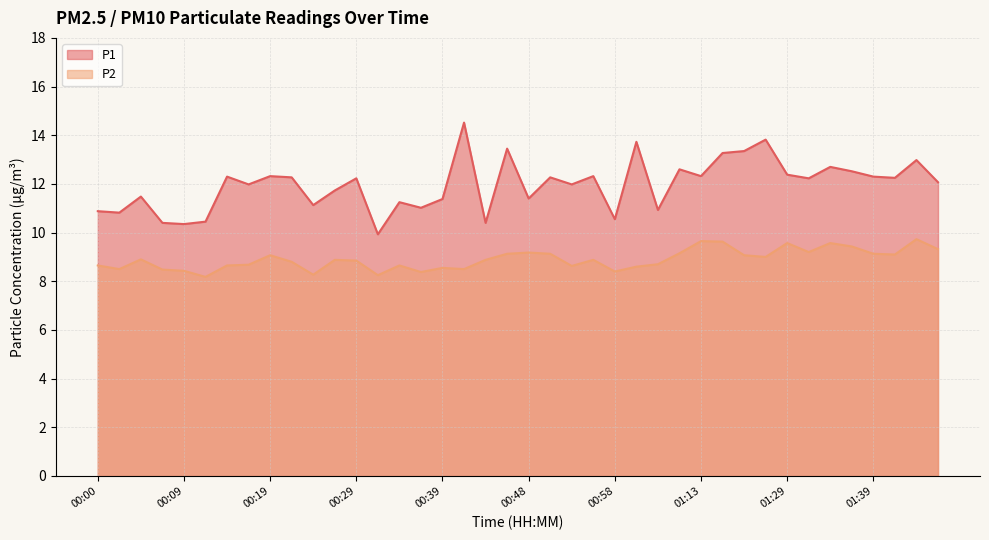

Where is P1 nearest to the value 12?

00:17